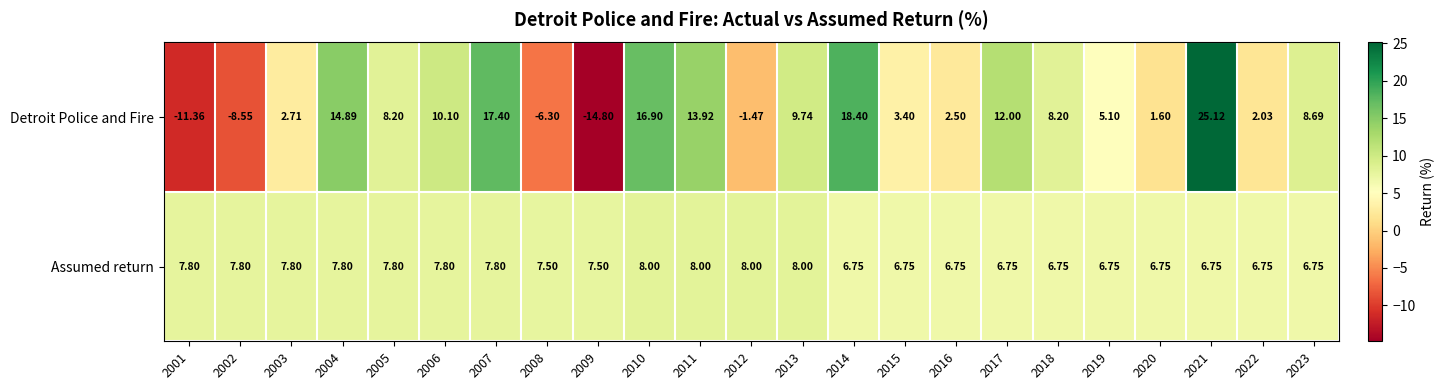

Which series changed the most between 2008 and 2009?

Detroit Police and Fire